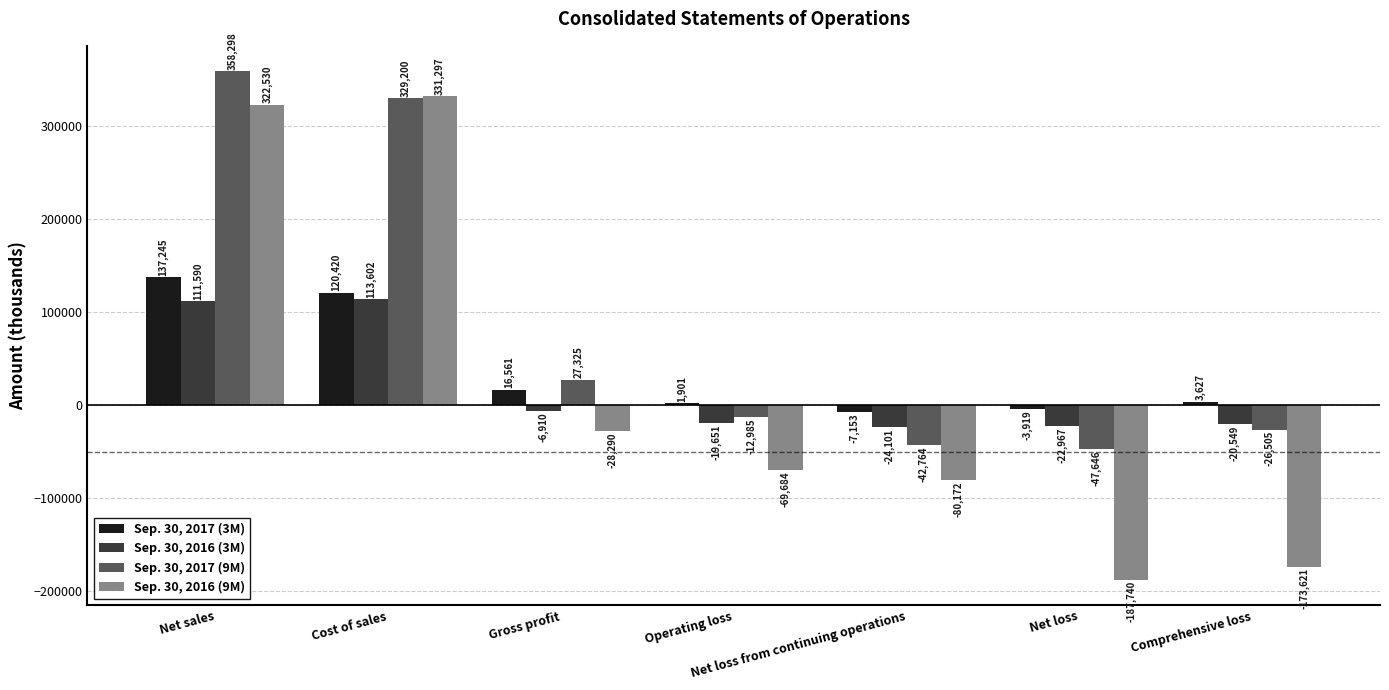

What is the difference between the maximum and second lowest values in the Sep. 30, 2016 (3M) series?

136569